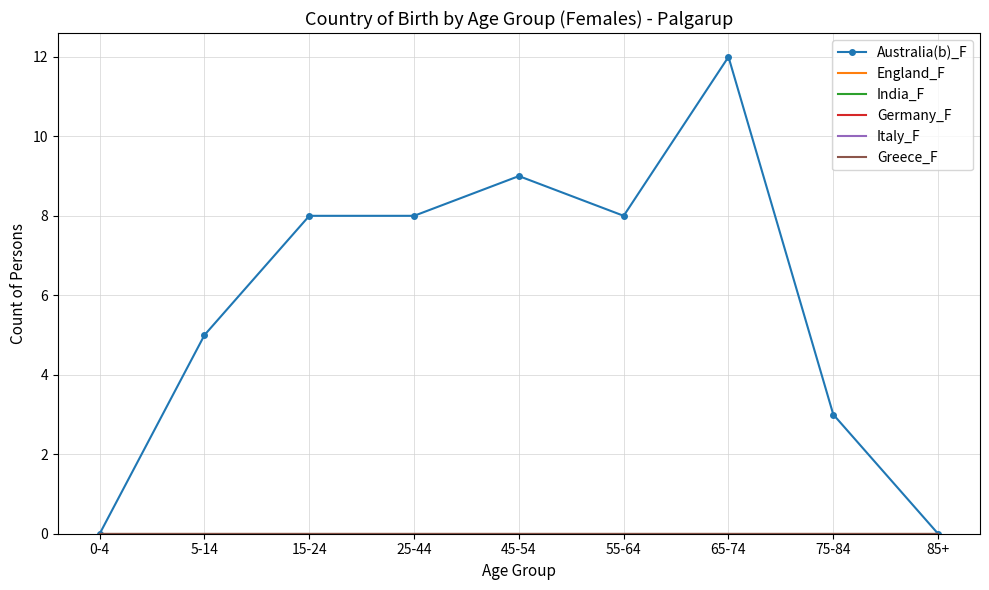

List the series in order of their peak value, highest first.

Australia(b)_F, England_F, India_F, Germany_F, Italy_F, Greece_F